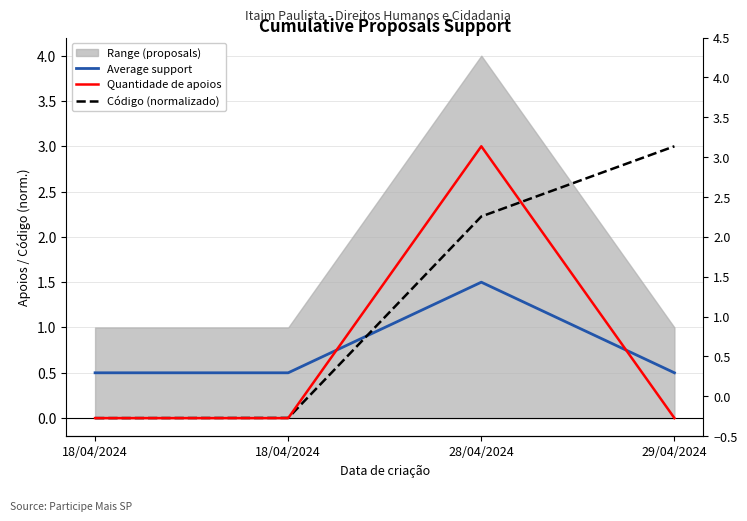

Where do Average support and Quantidade de apoios first cross each other?

18/04/2024 and 28/04/2024